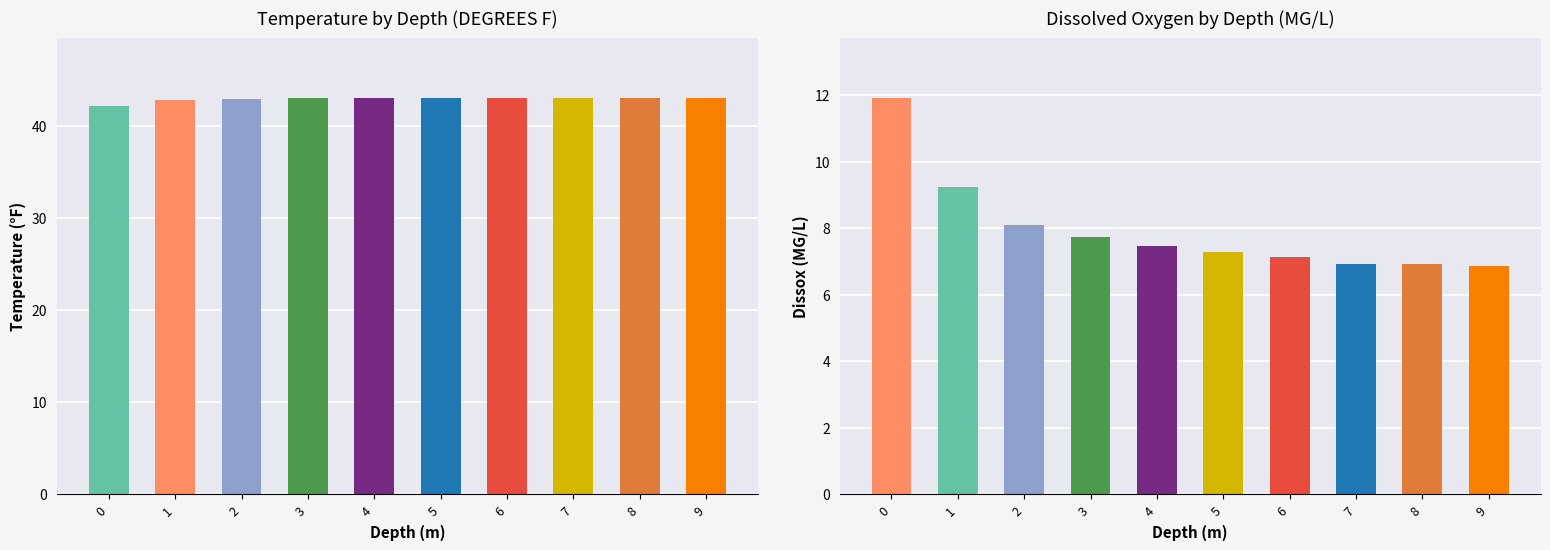

The value of Temperature at 5 is 76.5. True or false?

False